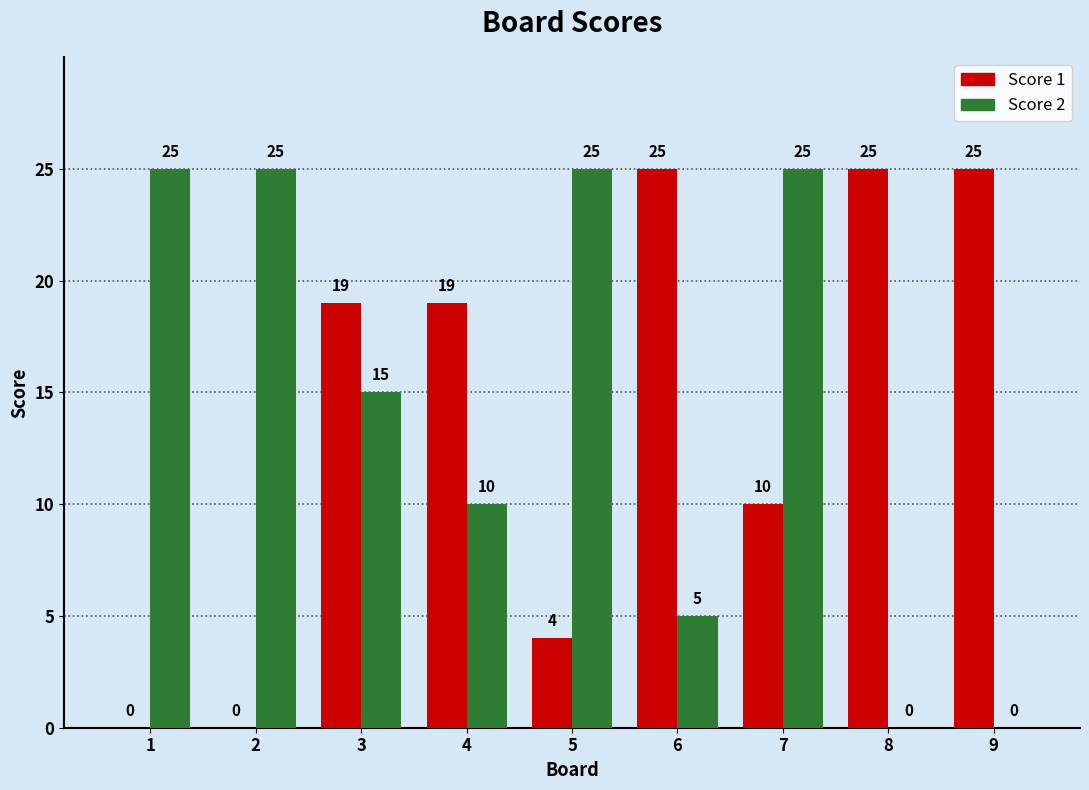

What is the total value across all series at 5?

29